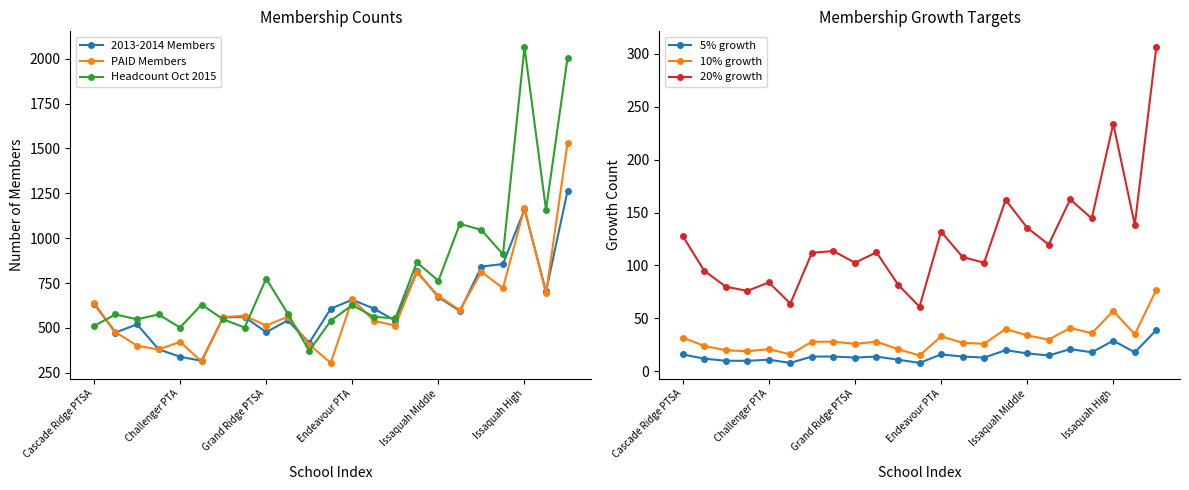

What is the lowest value of the 10% growth series?

15.0